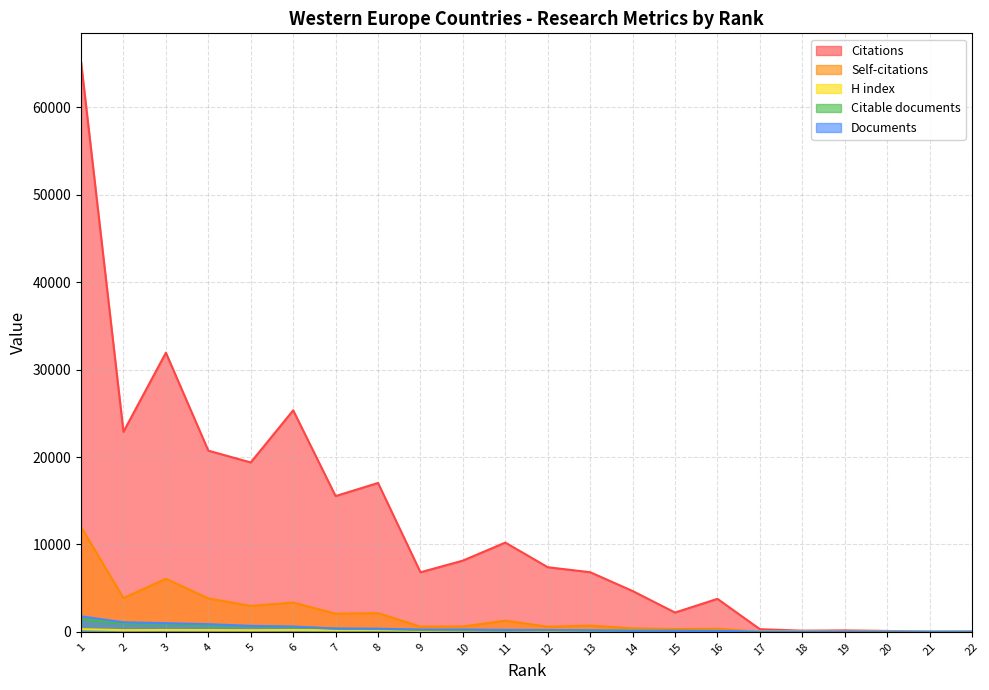

True or false: Self-citations and Citations intersect in this chart.

False